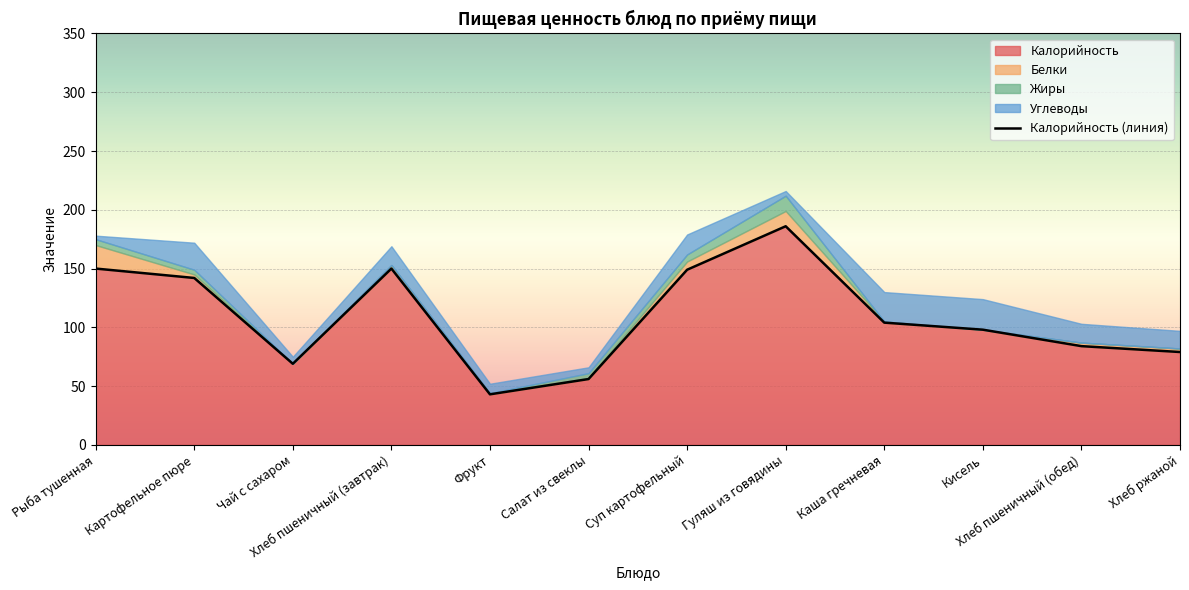

How many lines are shown in the chart?

1